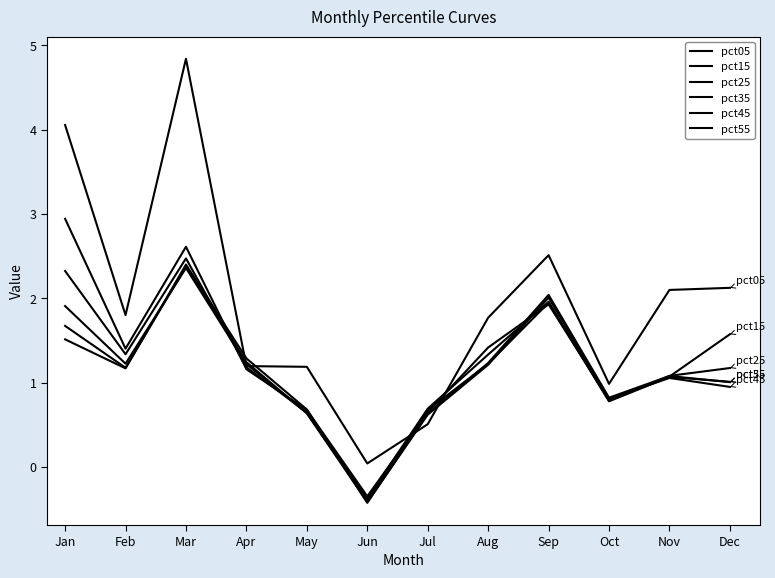

What is the sum of all pct55 values?

13.4